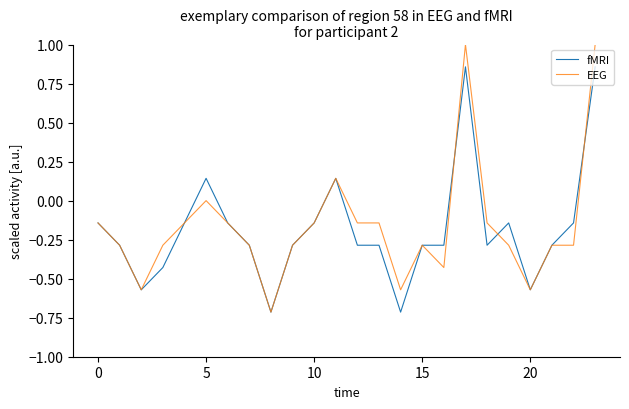

Which series has the largest total across all categories?

EEG